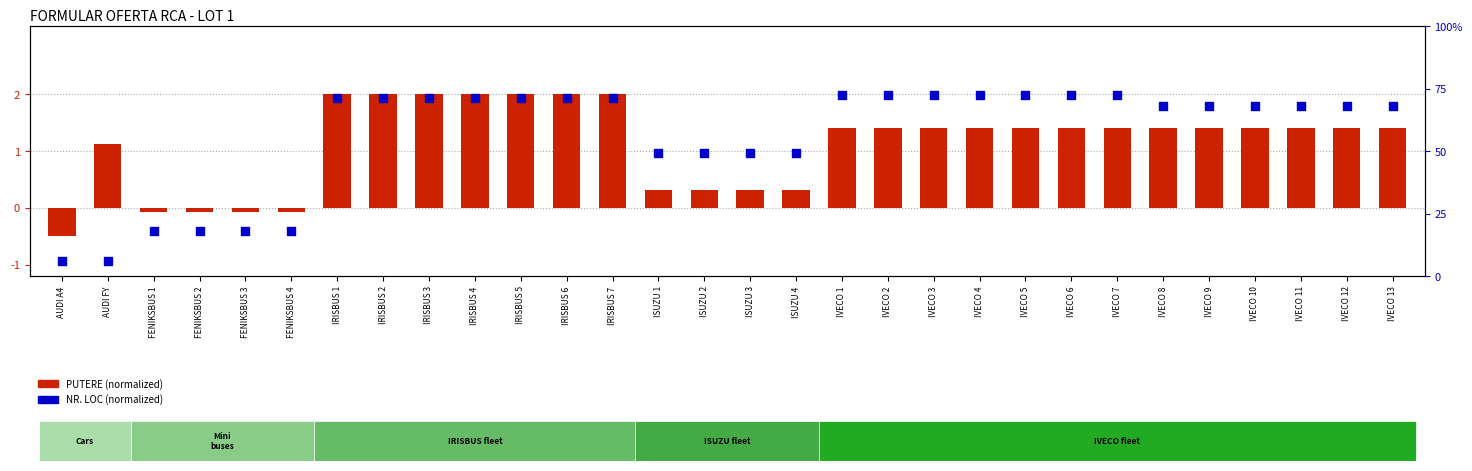

At how many categories does at least one series exceed 1?

25